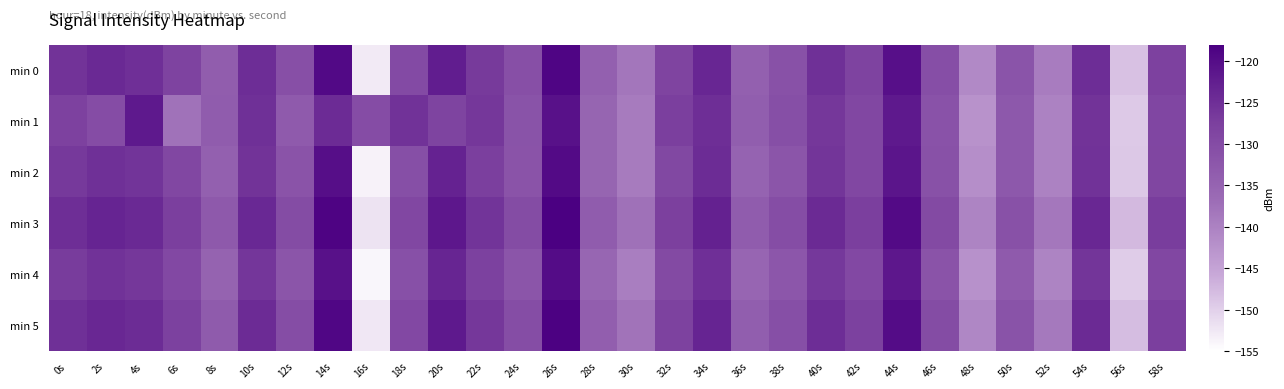

List the series in order of their overall mean, lowest first.

min 4, min 2, min 1, min 0, min 5, min 3